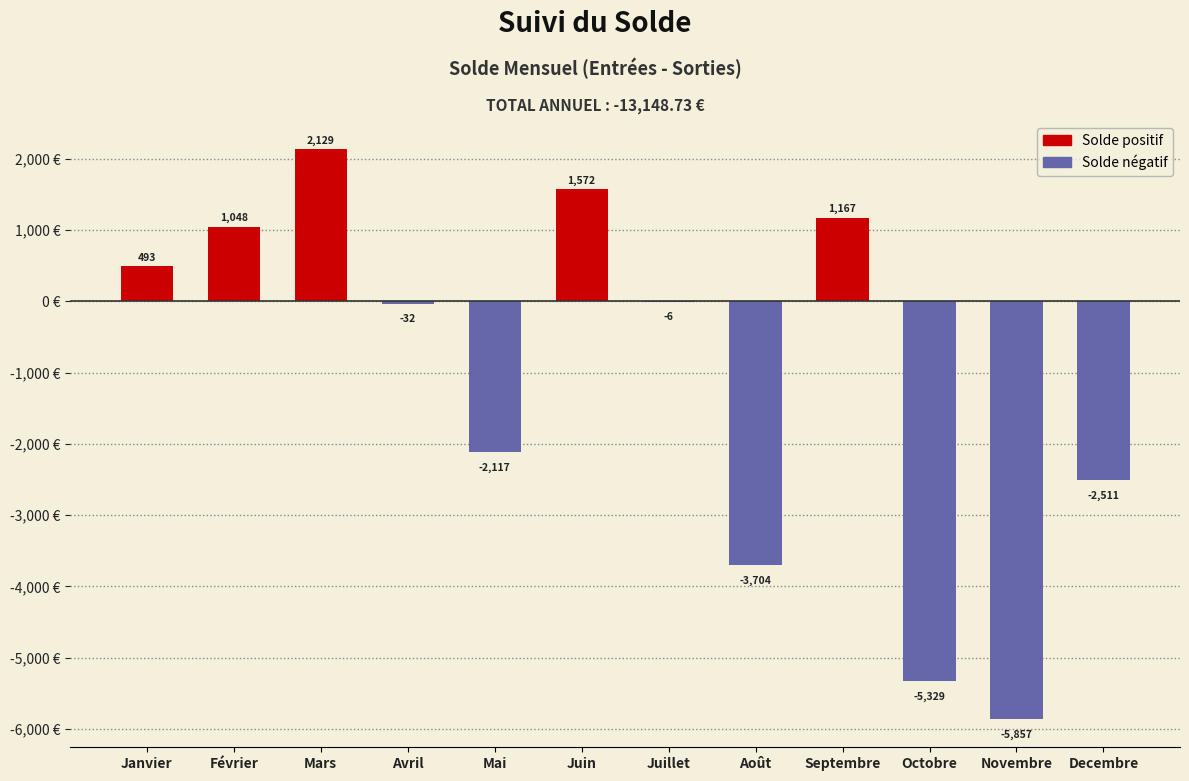

Between Decembre and Novembre, which is larger?

Decembre